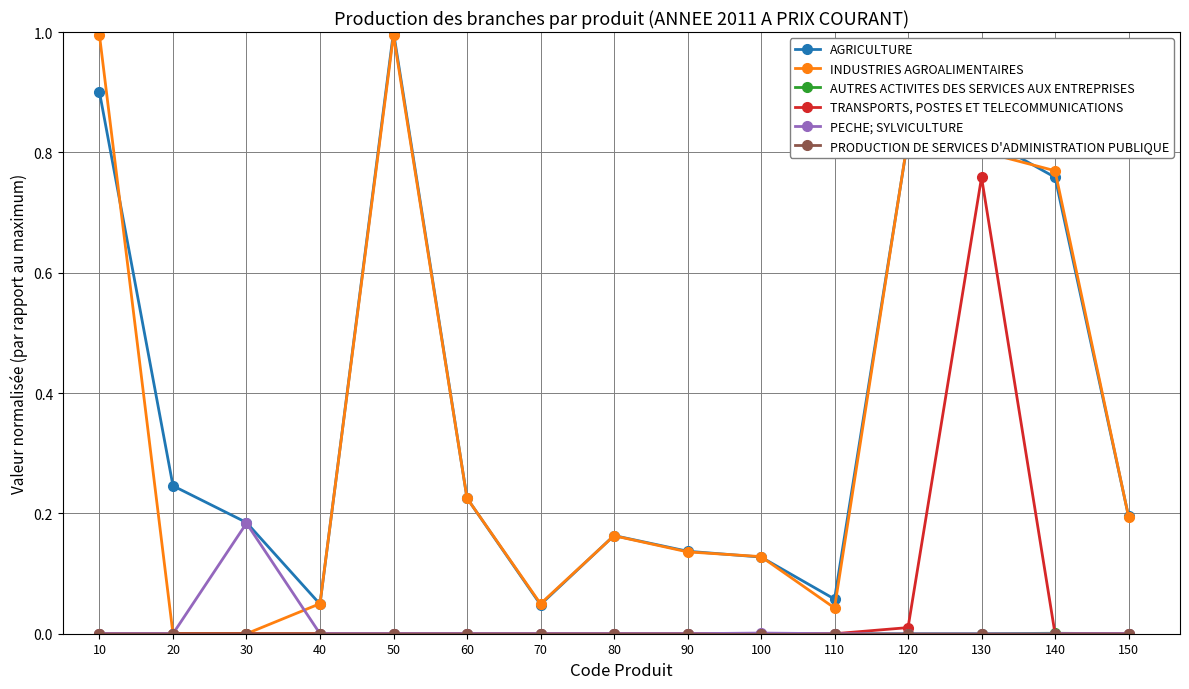

Where is the first local maximum for INDUSTRIES AGROALIMENTAIRES?

50